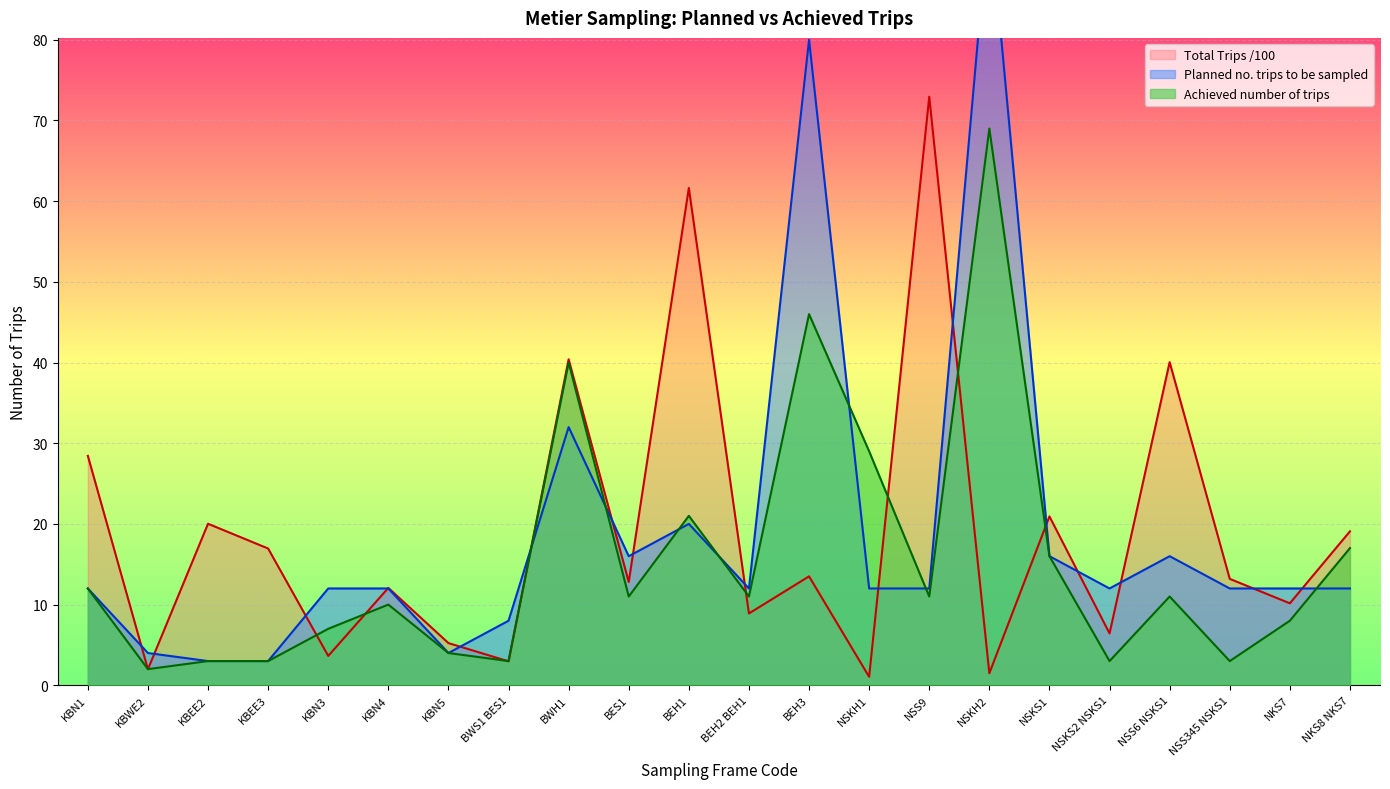

Reading left to right, transcribe all the data shown in this chart.

Planned no. trips to be sampled: KBN1=12.0	KBWE2=4.0	KBEE2=3.0	KBEE3=3.0	KBN3=12.0	KBN4=12.0	KBN5=4.0	BWS1 BES1=8.0	BWH1=32.0	BES1=16.0	BEH1=20.0	BEH2 BEH1=12.0	BEH3=80.0	NSKH1=12.0	NSS9=12.0	NSKH2=96.0	NSKS1=16.0	NSKS2 NSKS1=12.0	NSS6 NSKS1=16.0	NSS345 NSKS1=12.0	NKS7=12.0	NKS8 NKS7=12.0
Achieved number of trips: KBN1=12.0	KBWE2=2.0	KBEE2=3.0	KBEE3=3.0	KBN3=7.0	KBN4=10.0	KBN5=4.0	BWS1 BES1=3.0	BWH1=40.0	BES1=11.0	BEH1=21.0	BEH2 BEH1=11.0	BEH3=46.0	NSKH1=29.0	NSS9=11.0	NSKH2=69.0	NSKS1=16.0	NSKS2 NSKS1=3.0	NSS6 NSKS1=11.0	NSS345 NSKS1=3.0	NKS7=8.0	NKS8 NKS7=17.0
Total No. of trips during Sampling Year: KBN1=28.4	KBWE2=2.0	KBEE2=20.0	KBEE3=16.9	KBN3=3.6	KBN4=12.1	KBN5=5.2	BWS1 BES1=3.0	BWH1=40.4	BES1=12.8	BEH1=61.6	BEH2 BEH1=8.9	BEH3=13.5	NSKH1=1.1	NSS9=72.9	NSKH2=1.5	NSKS1=20.9	NSKS2 NSKS1=6.4	NSS6 NSKS1=40.0	NSS345 NSKS1=13.2	NKS7=10.2	NKS8 NKS7=19.1